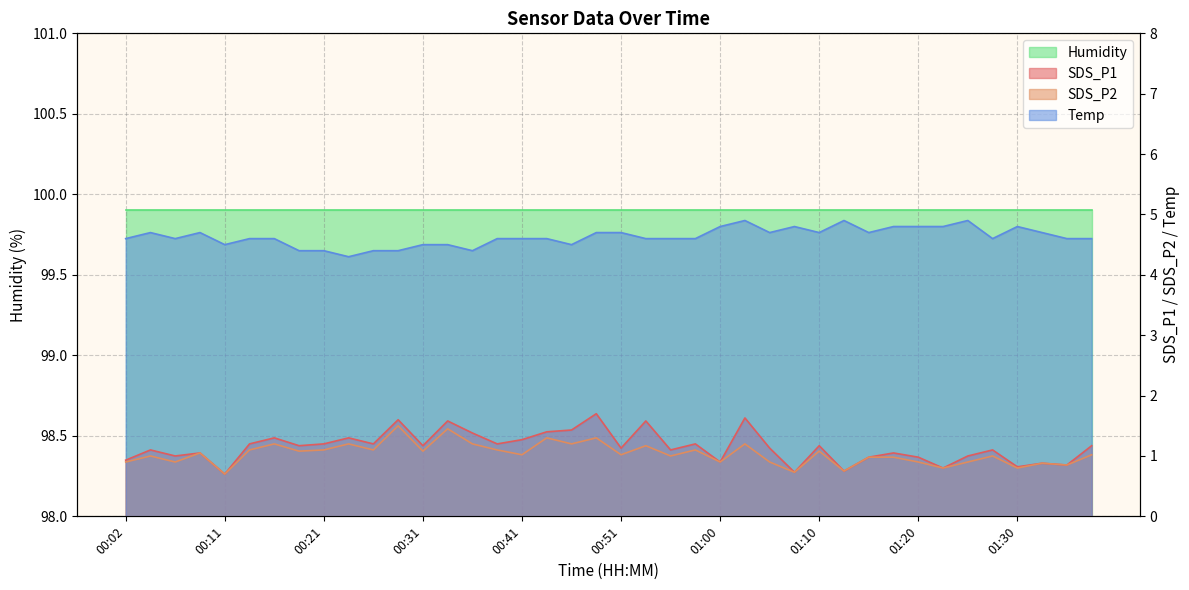

Where does the SDS_P2 series first go above 1?

00:09